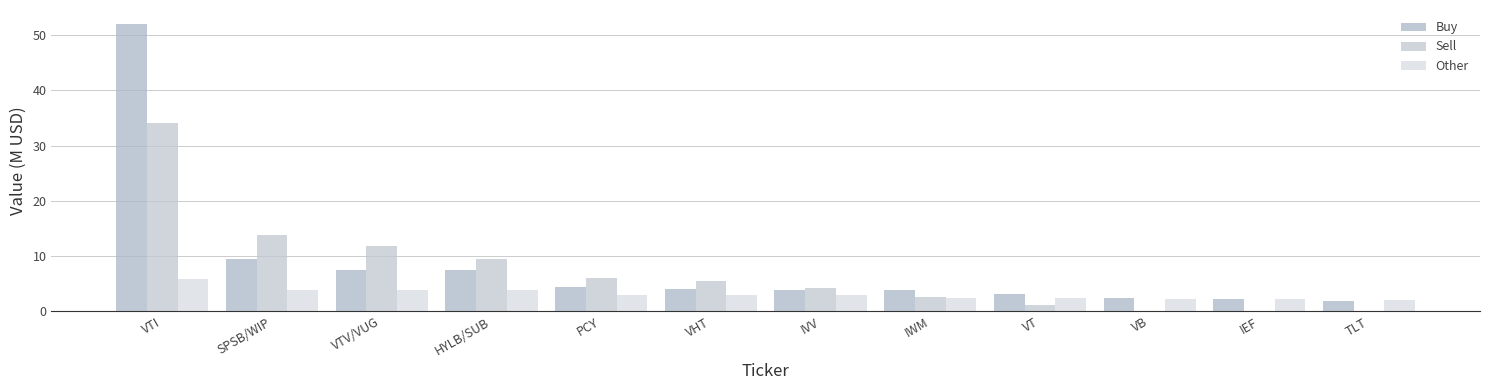

What are all the series names shown in the legend?

Buy, Sell, Other